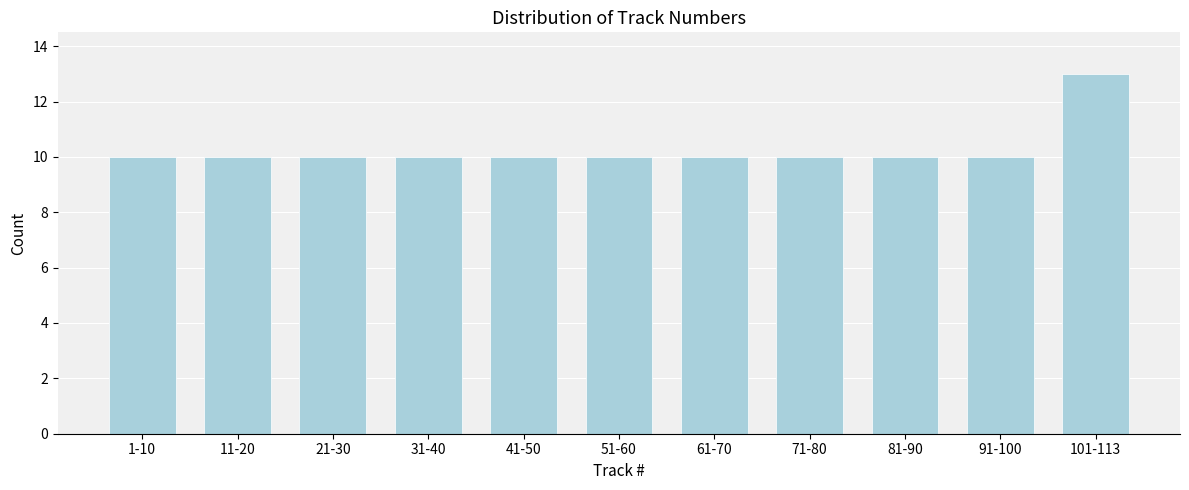

Reading right to left, what are all the values shown in this chart?

101-113=13	91-100=10	81-90=10	71-80=10	61-70=10	51-60=10	41-50=10	31-40=10	21-30=10	11-20=10	1-10=10